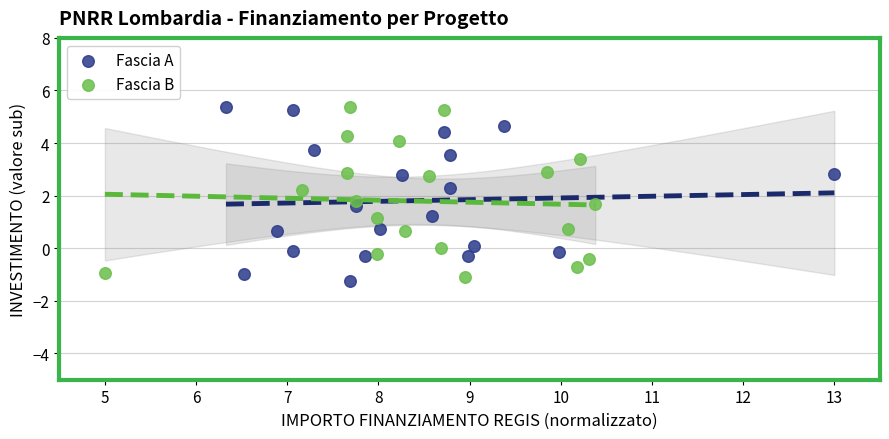

What are all the series names shown in the legend?

Fascia A, Fascia B